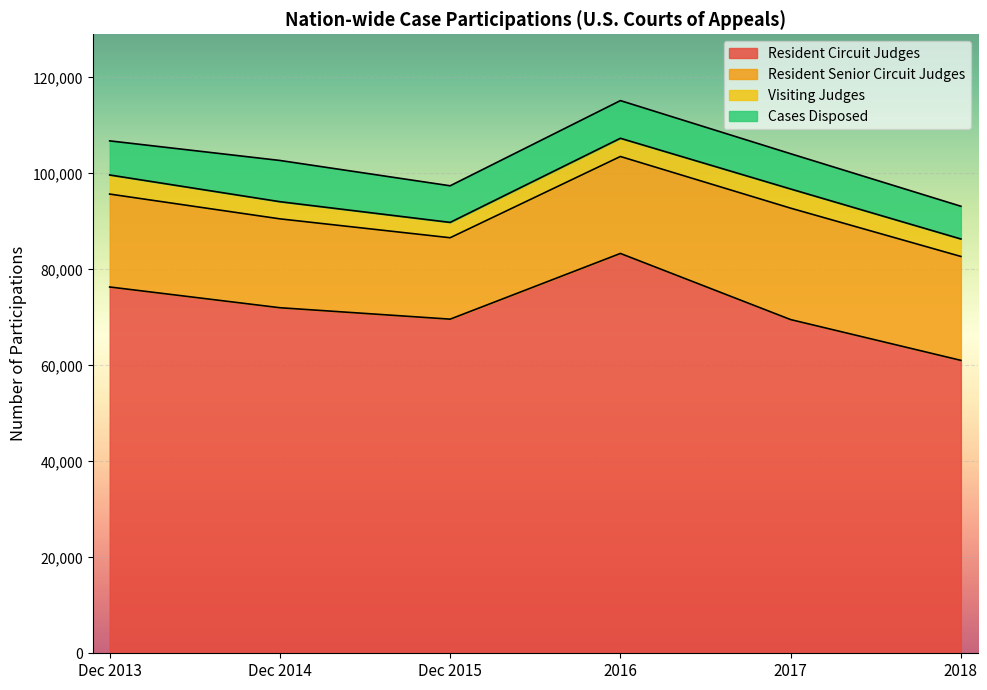

Reading right to left, extract all data points from this chart.

Resident Circuit Judges: 61037	69534	83316	69625	72005	76329
Resident Senior Circuit Judges: 21653	23218	20204	16964	18520	19361
Visiting Judges: 3641	3996	3795	3199	3576	3979
Cases Disposed: 6823	7349	7851	7629	8592	7107